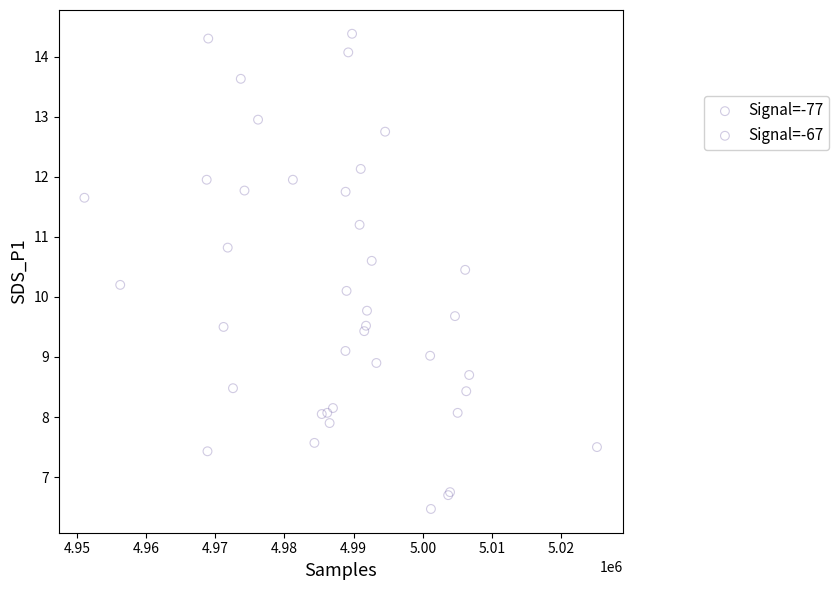

Which series contains the highest Y value?

Signal=-67